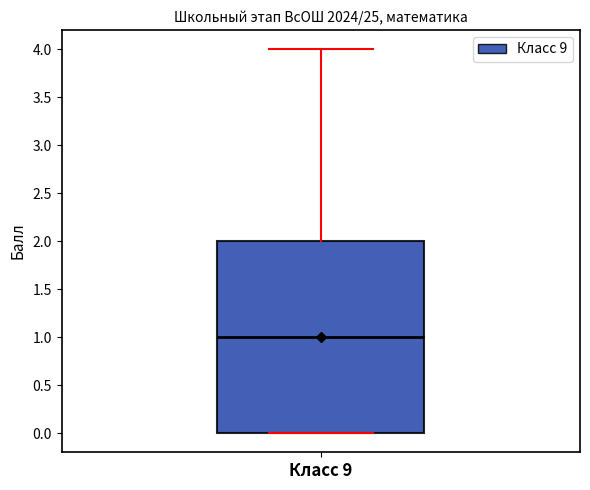

Transcribe this box plot: give where the median line is, the range the box spans, and where the two whiskers end, as read against the y-axis. The values are not printed on the chart, so give them approximately, as read against the axis.

median 1, box 0 to 2, whiskers 0 to 4